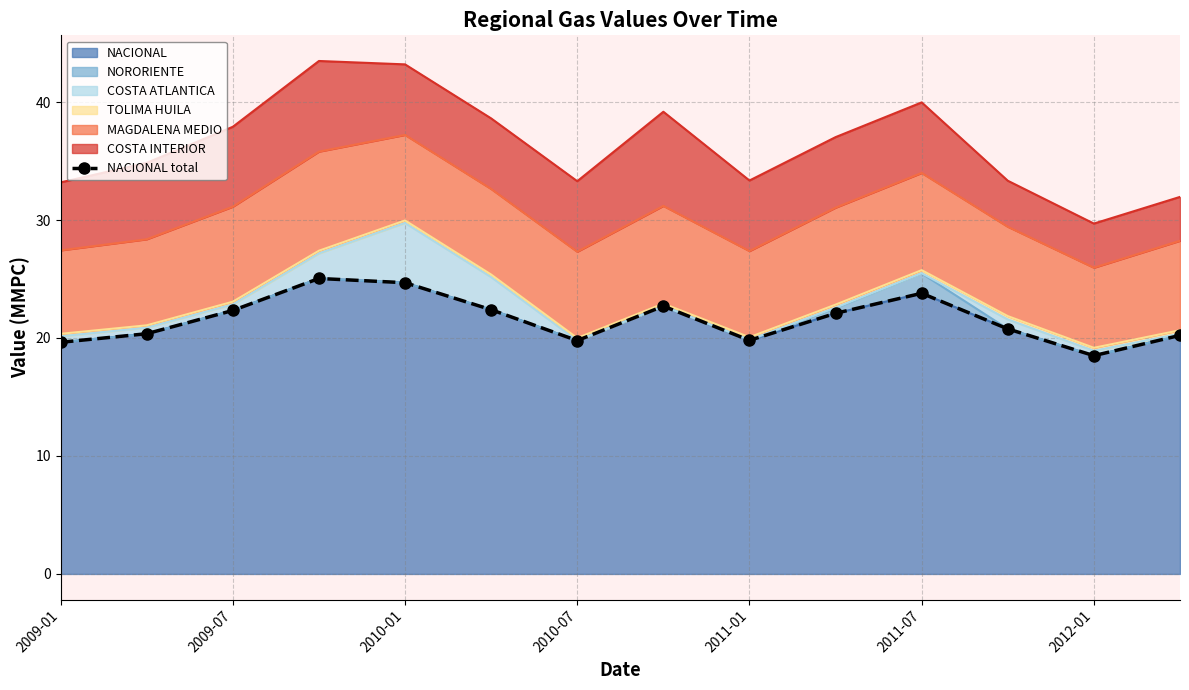

What is the sum of all values?

302.1